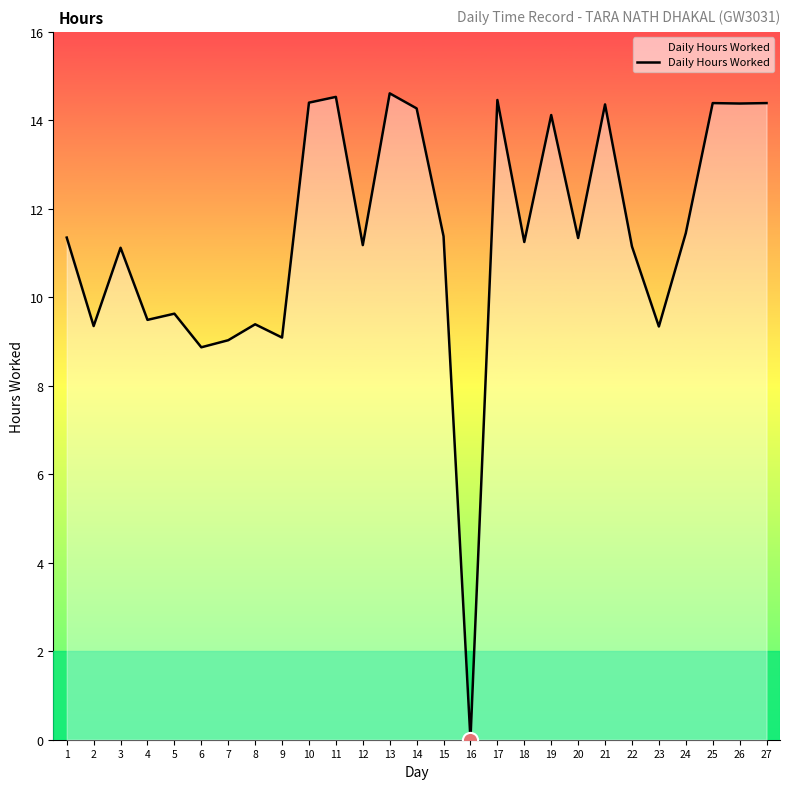

Between 23 and 25, which is larger?

25